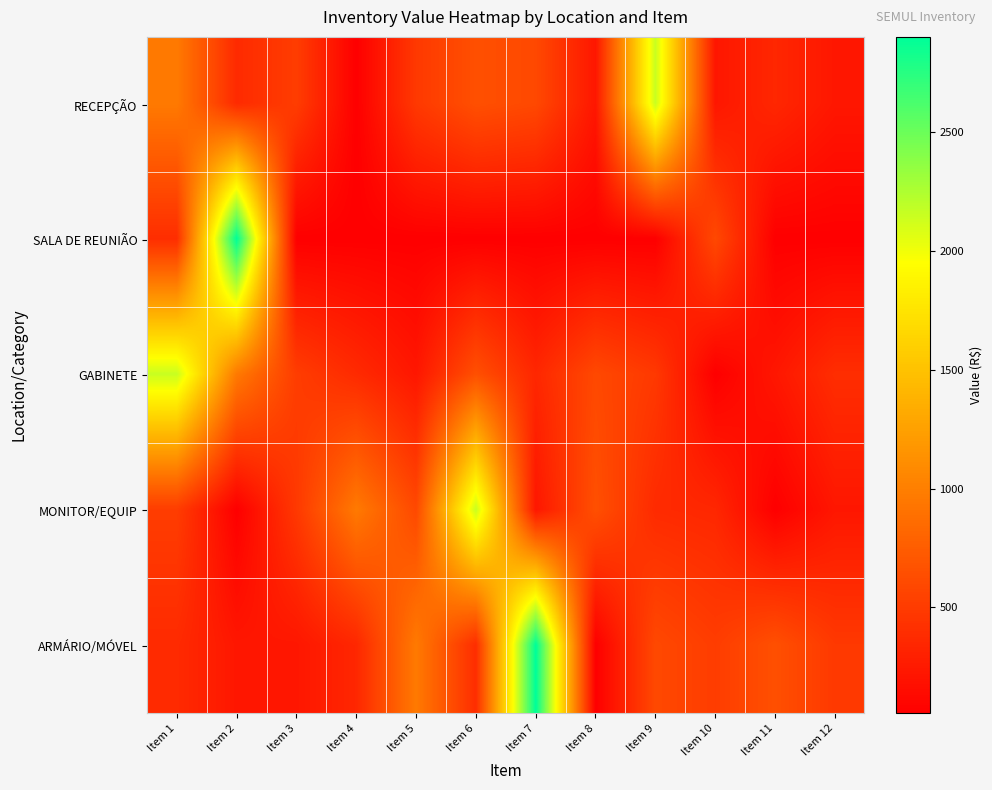

List the series in order of their peak value, highest first.

SALA DE REUNIÃO, ARMÁRIO/MÓVEL, RECEPÇÃO, GABINETE, MONITOR/EQUIP